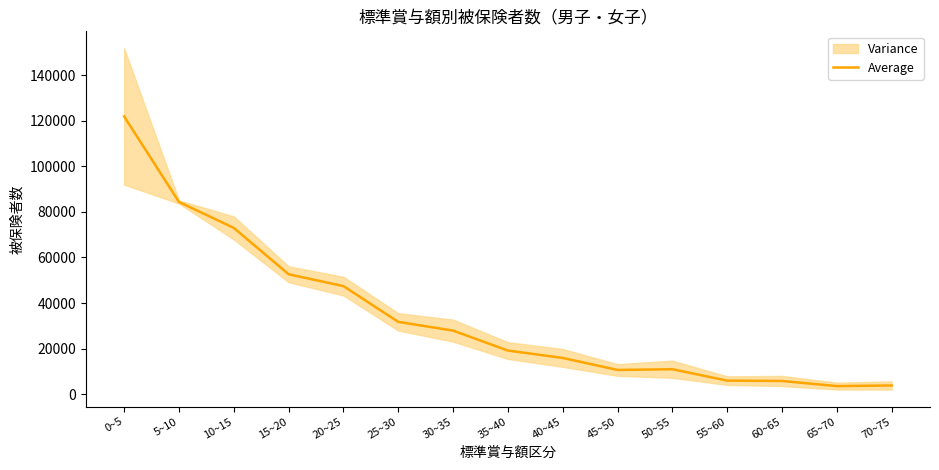

How many data points are less than 19159?

7